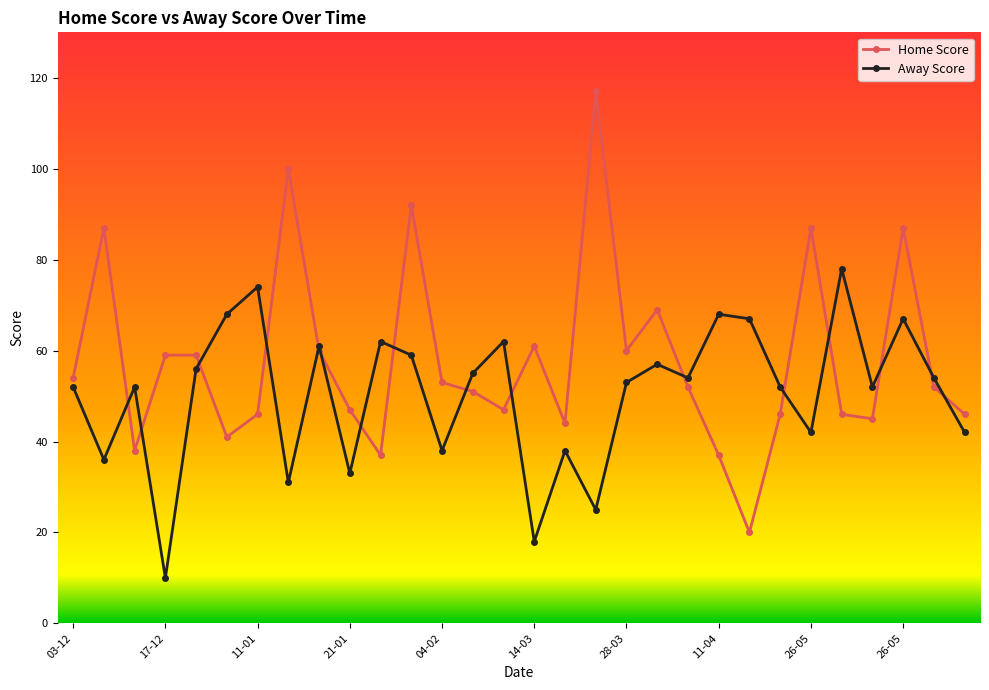

What is the minimum value shown in the chart?

10